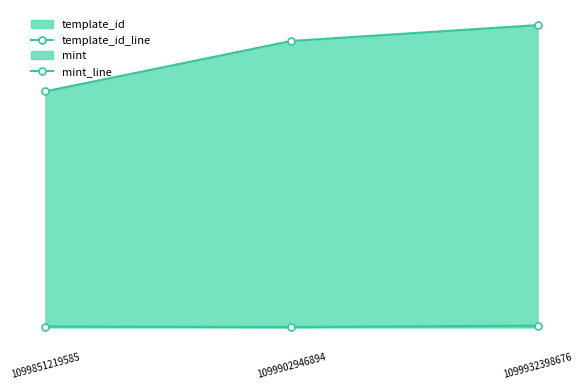

What is the spread (max minus min) of values at 1099932398676?

779698